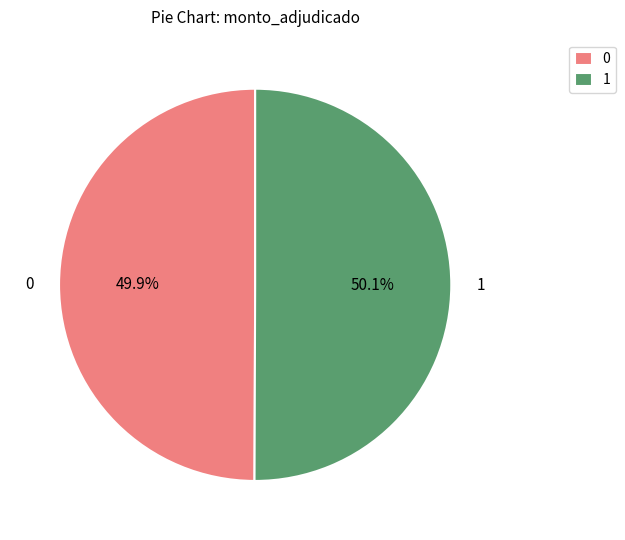

What is the ratio of the value at 0 to the value at 1?

1.0